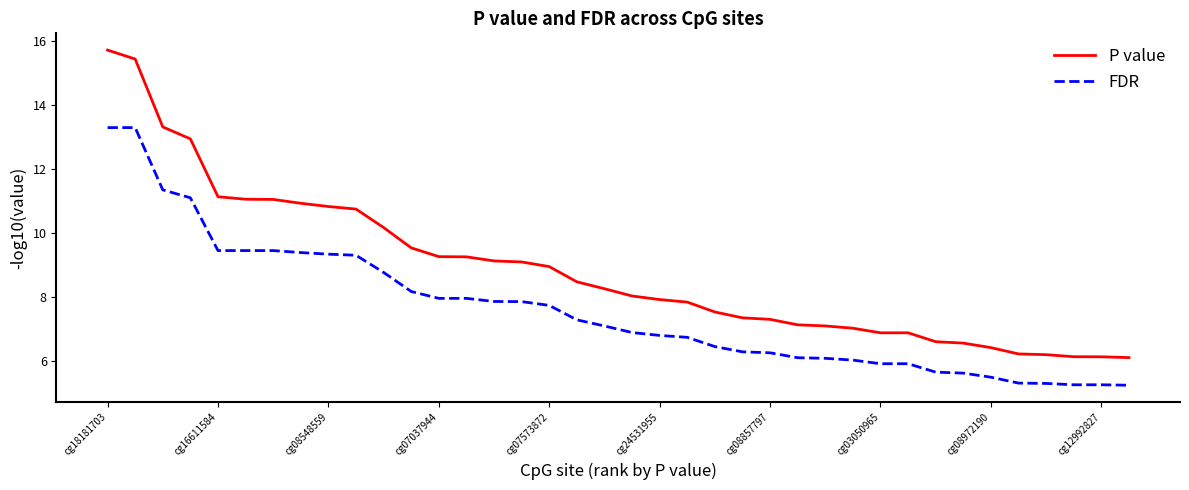

What is the lowest value of the P value series?

6.1